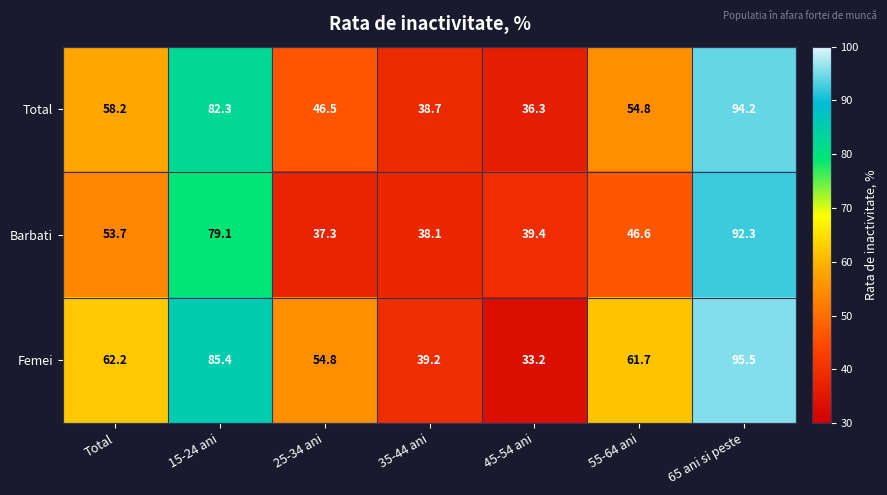

How many data points in Total are above 54?

4